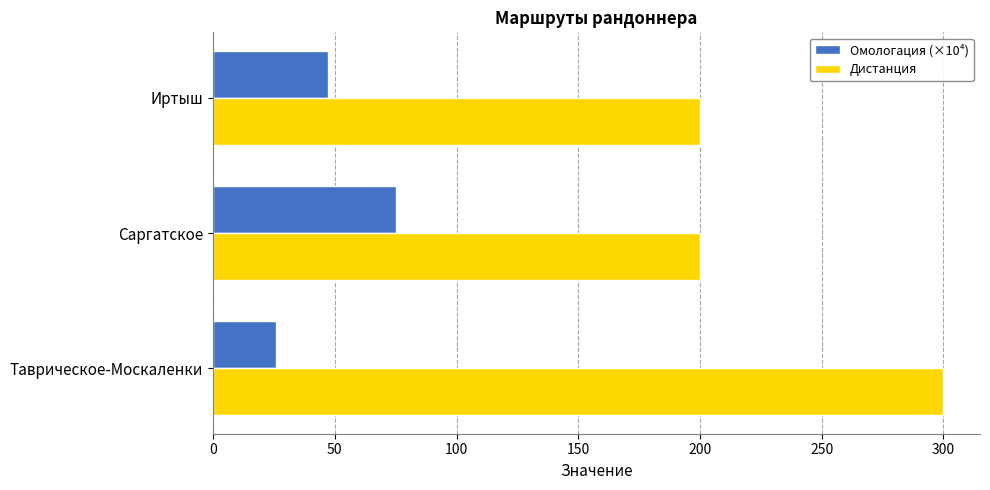

True or false: Дистанция has a value of 200.0 at Саргатское.

True